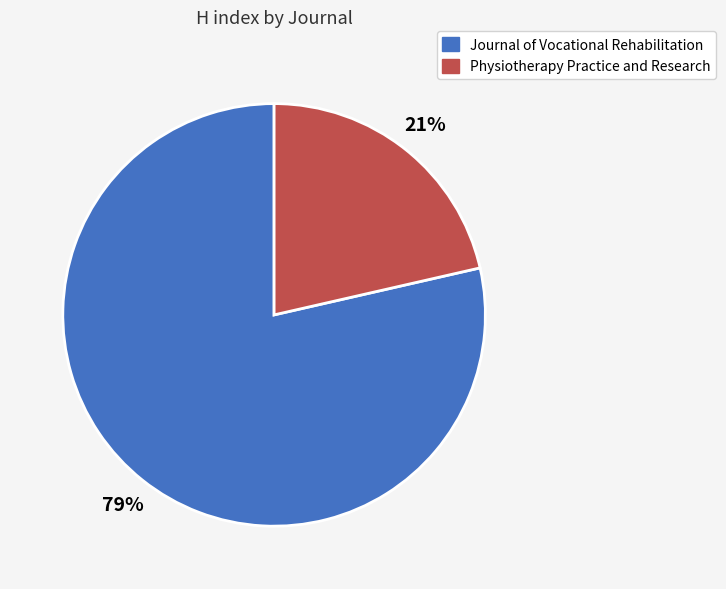

Is Physiotherapy Practice and Research the majority of the pie?

No